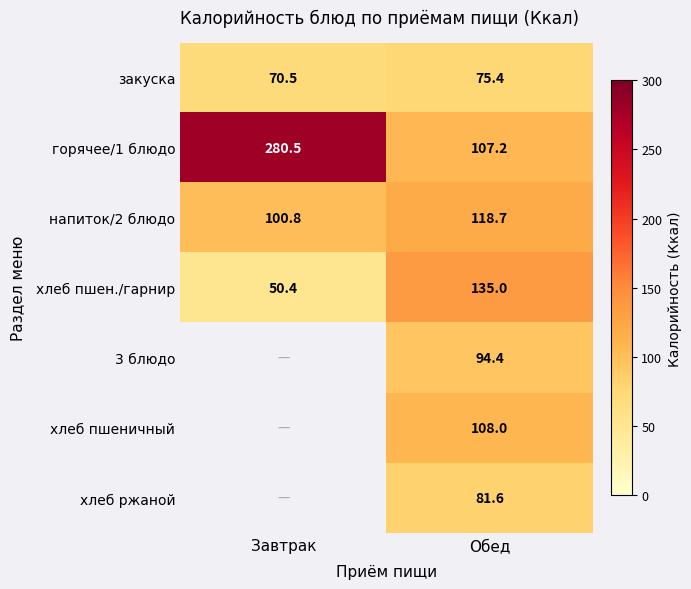

True or false: хлеб ржаной has a value of 81.6 at Обед.

True